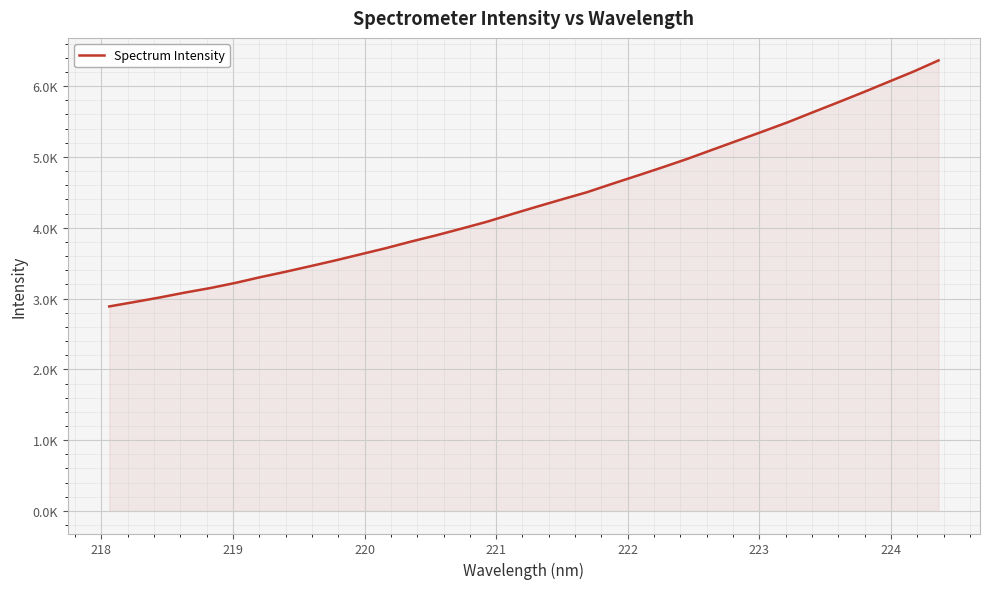

Does the chart have visible grid lines?

Yes